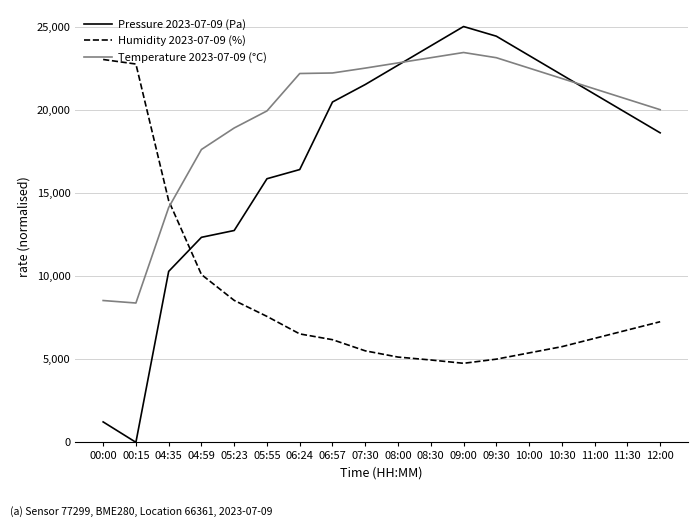

What is the total value across all series at 06:24?

45092.6